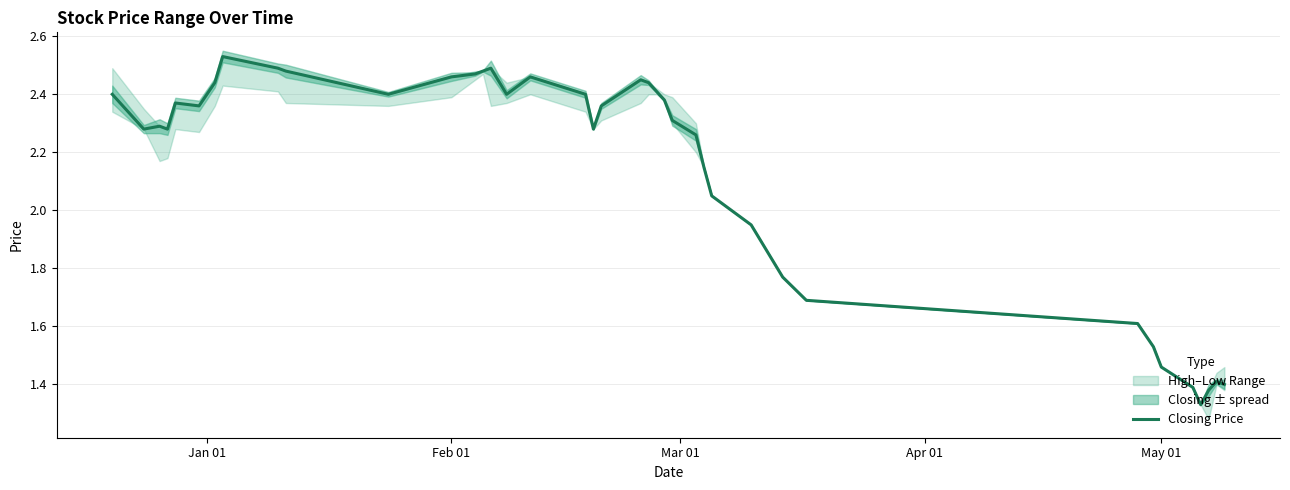

Count the number of values greater than 2.

28